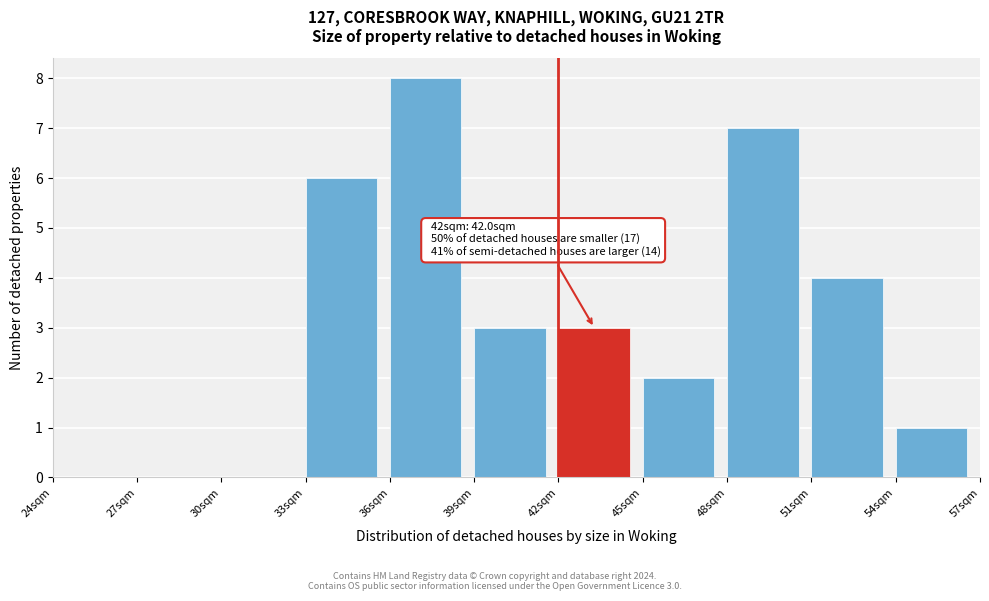

Which range on the x-axis has the tallest bar?

36 to 39